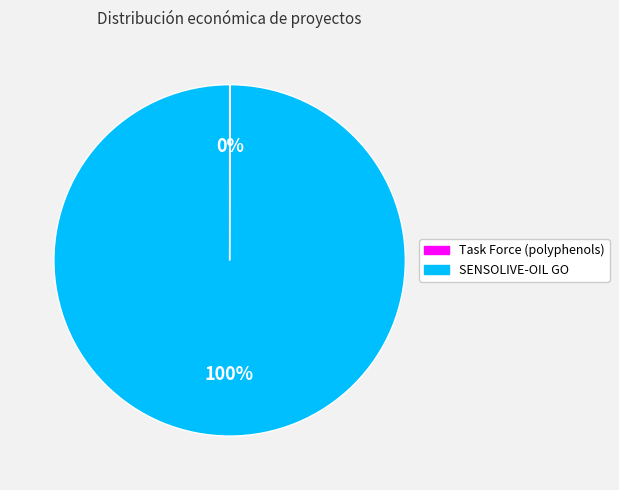

To the nearest percent, what is the difference between the largest and smallest slice percentages?

100%